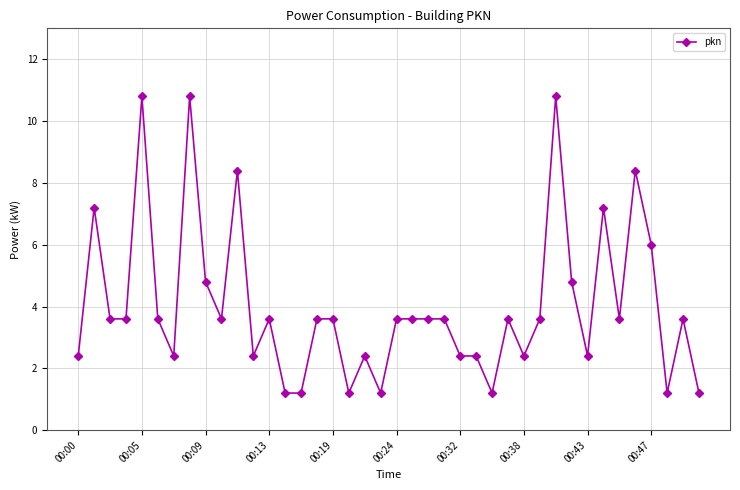

What is the minimum value shown in the chart?

1.2